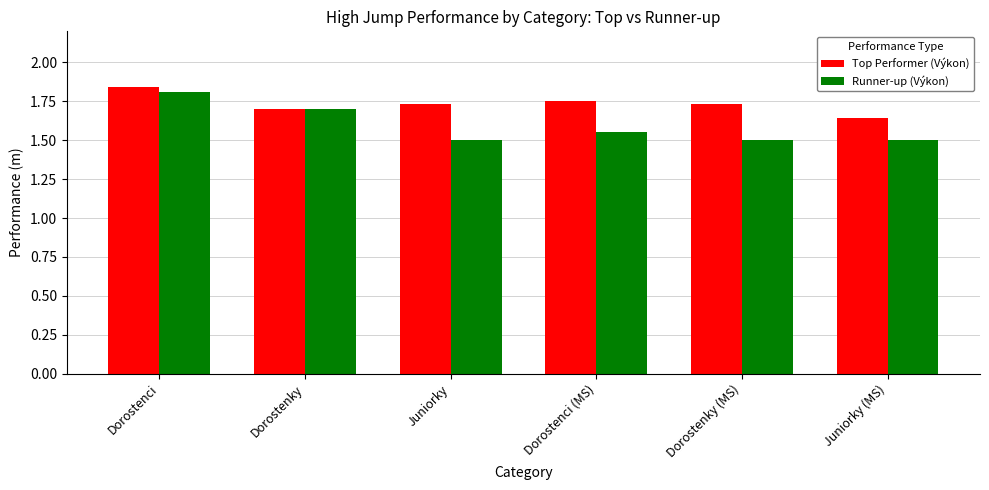

Which series changed the most between Dorostenci (MS) and Dorostenky (MS)?

Runner-up (Výkon)